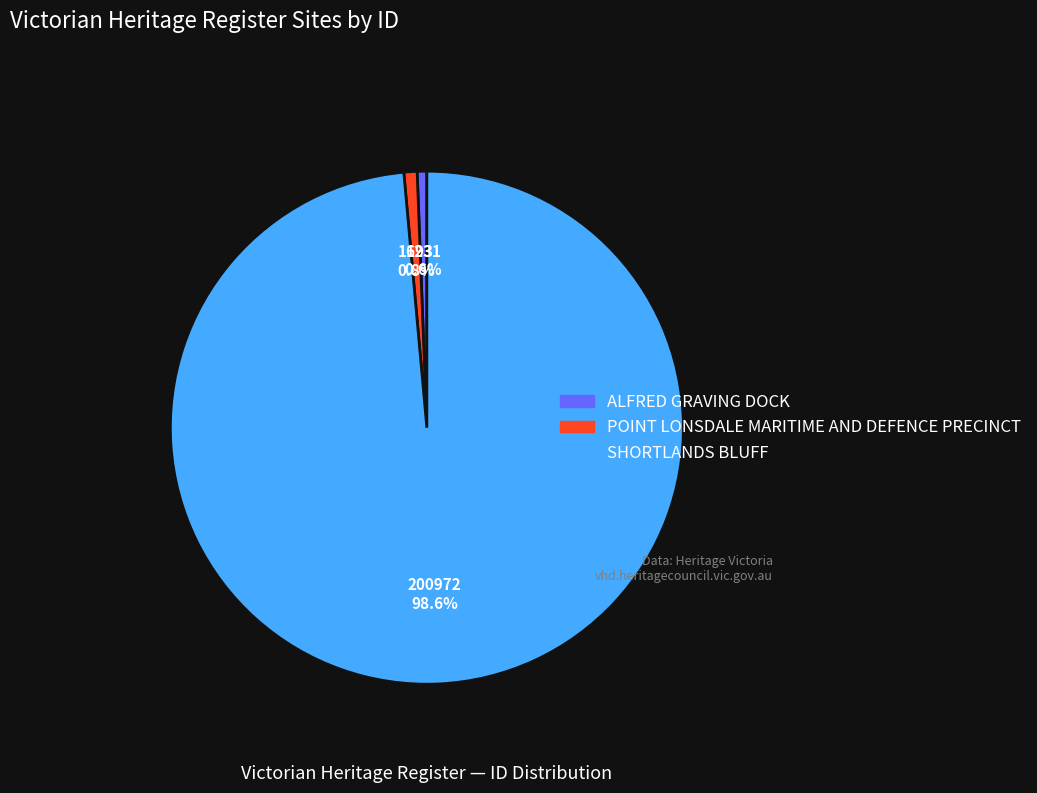

Approximately how many times larger is the value at SHORTLANDS BLUFF compared to POINT LONSDALE MARITIME AND DEFENCE PRECINCT?

118.7